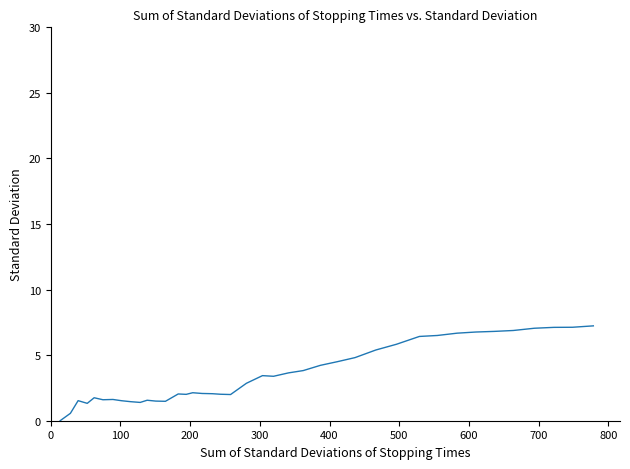

What is the difference between the maximum and minimum values?

7.2